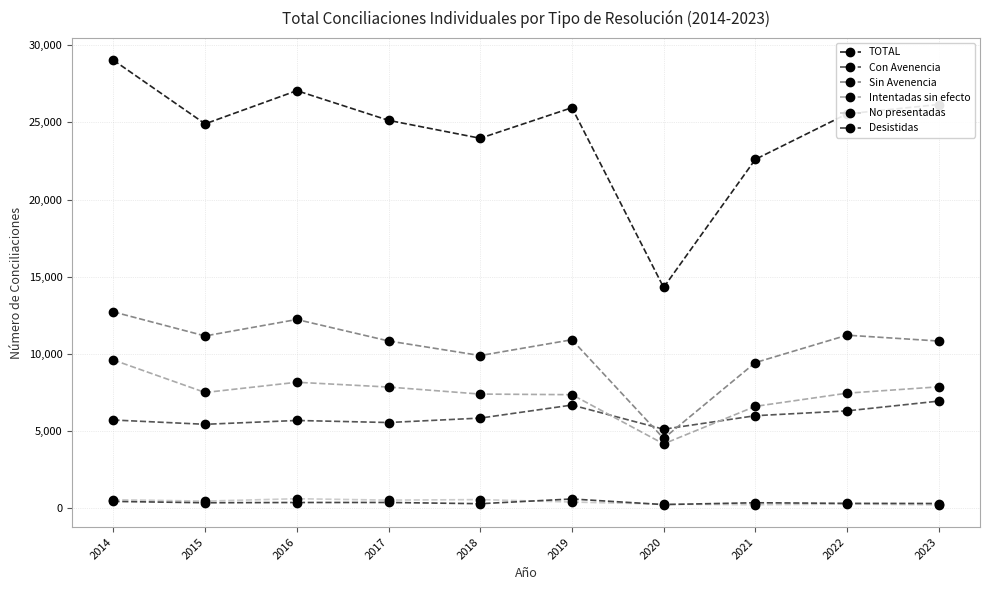

At which category is the sum across all series the highest?

2014